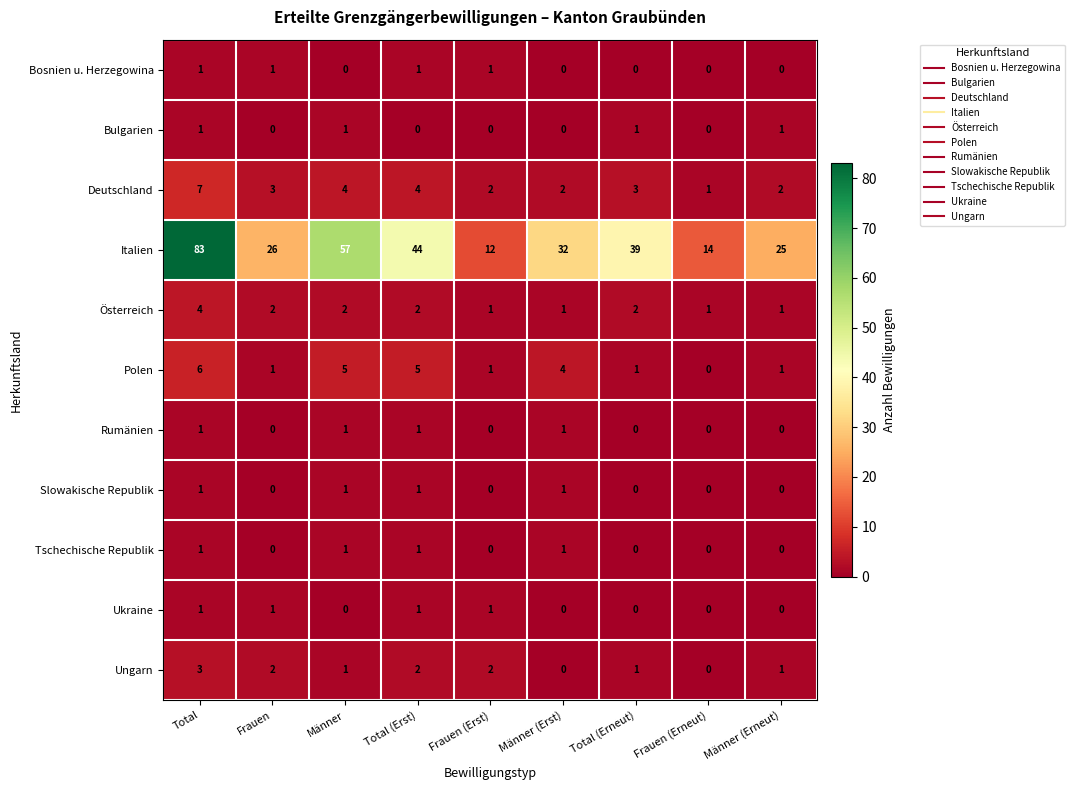

The Rumänien series shows 0 at Frauen (Erneut). True or false?

True